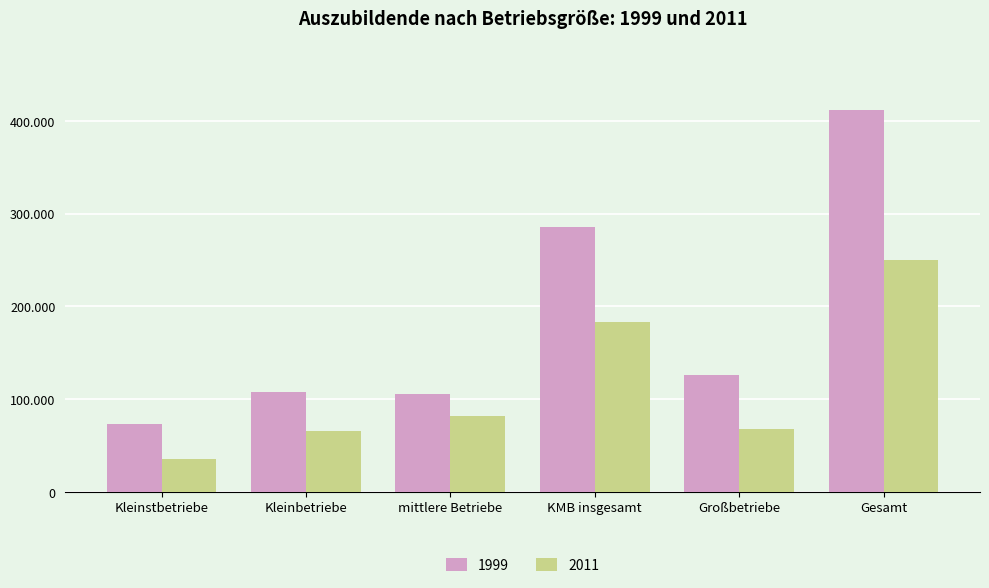

Does the chart contain stacked bars?

No